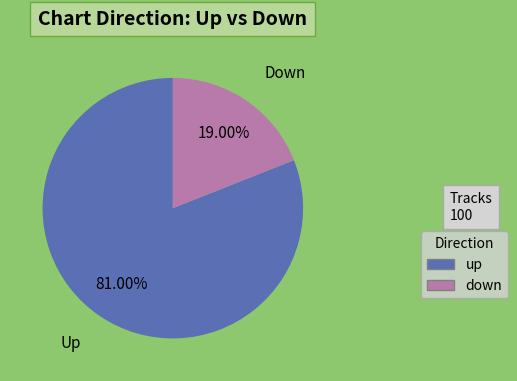

What percentage is NOT represented by up?

19.0%